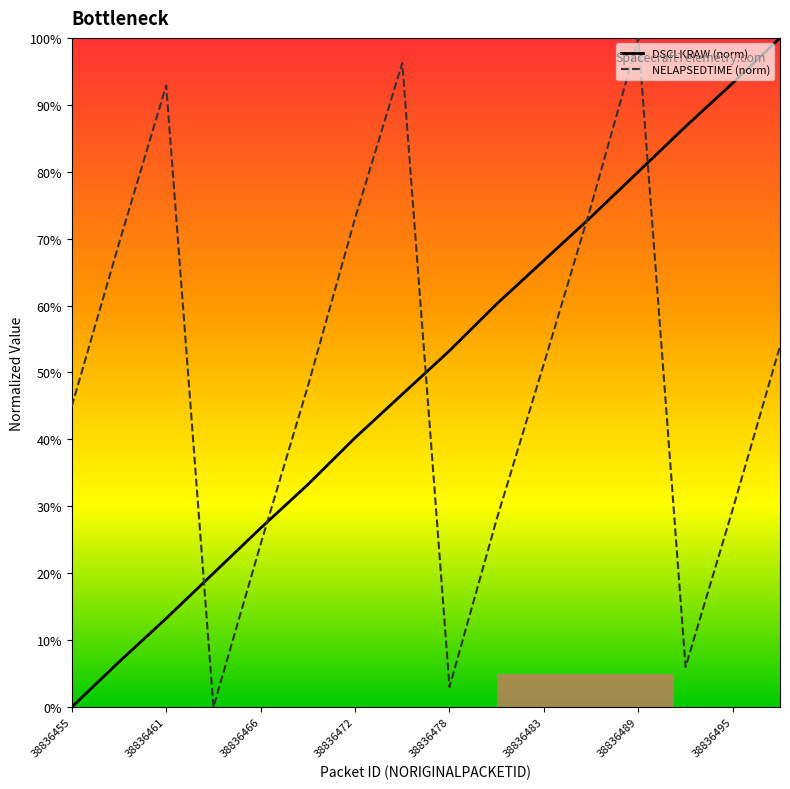

True or false: DSCLKRAW (norm) has more than 0 interior local peaks.

False